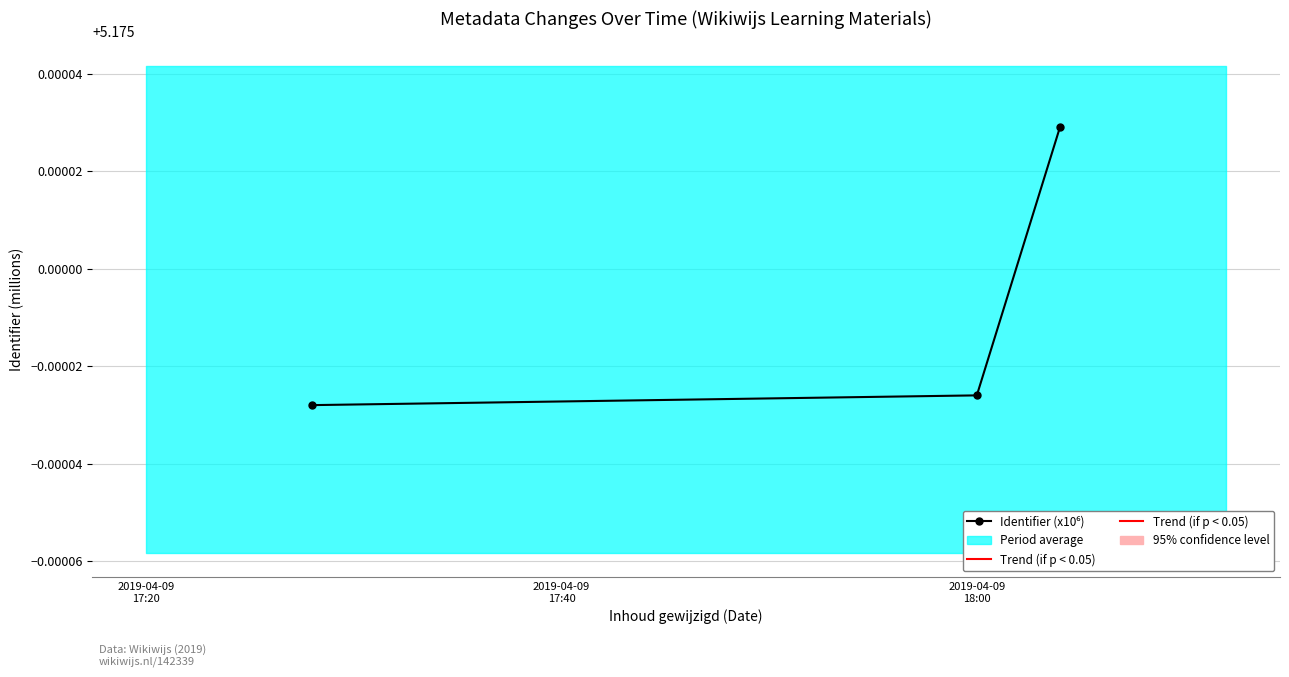

The value at 2019-04-09
17:20 is 5.2. True or false?

True